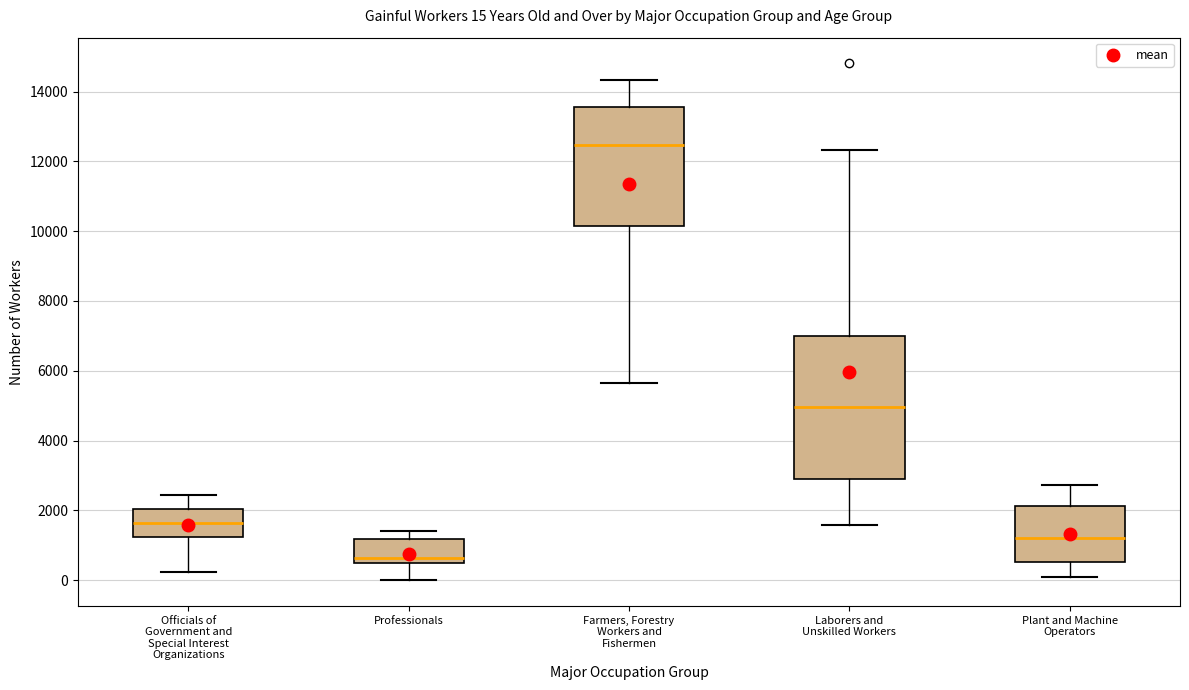

Comparing the boxes themselves (not the whiskers), which one is the tallest?

Laborers and Unskilled Workers